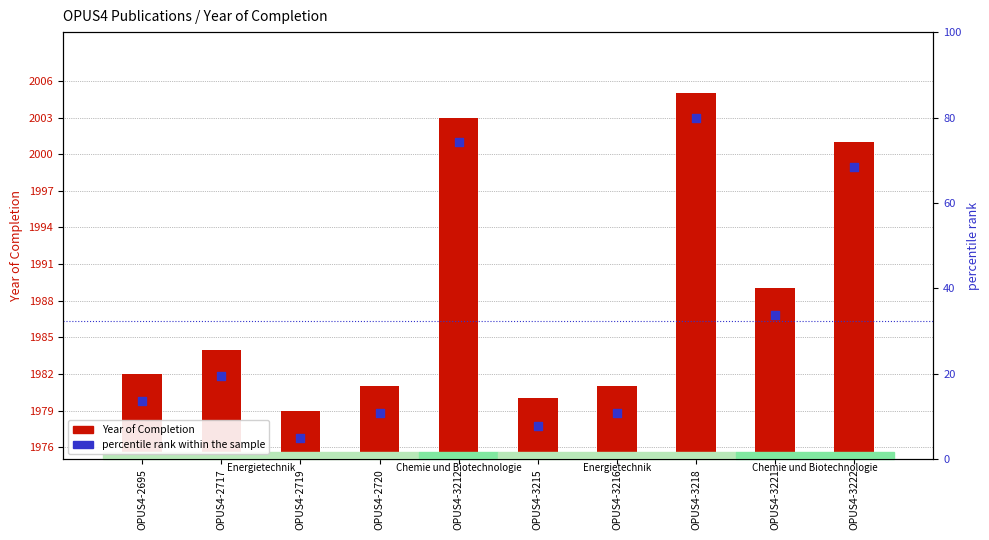

At which category is the sum across all series the highest?

OPUS4-3218